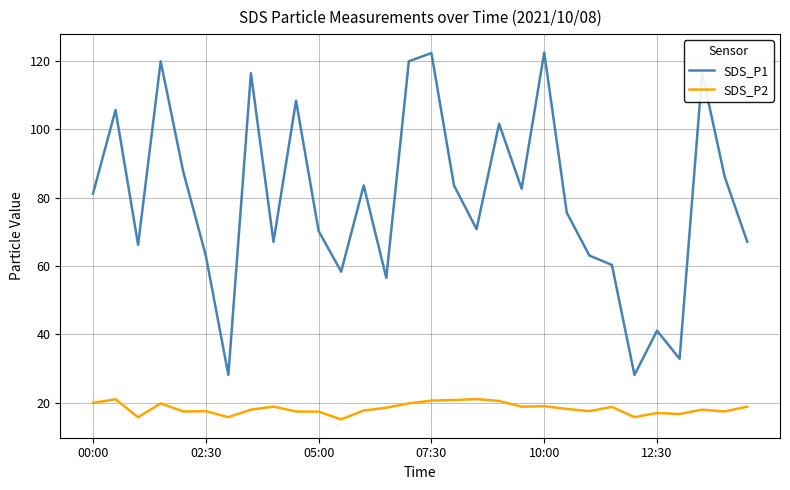

What is the maximum value for SDS_P1?

122.4